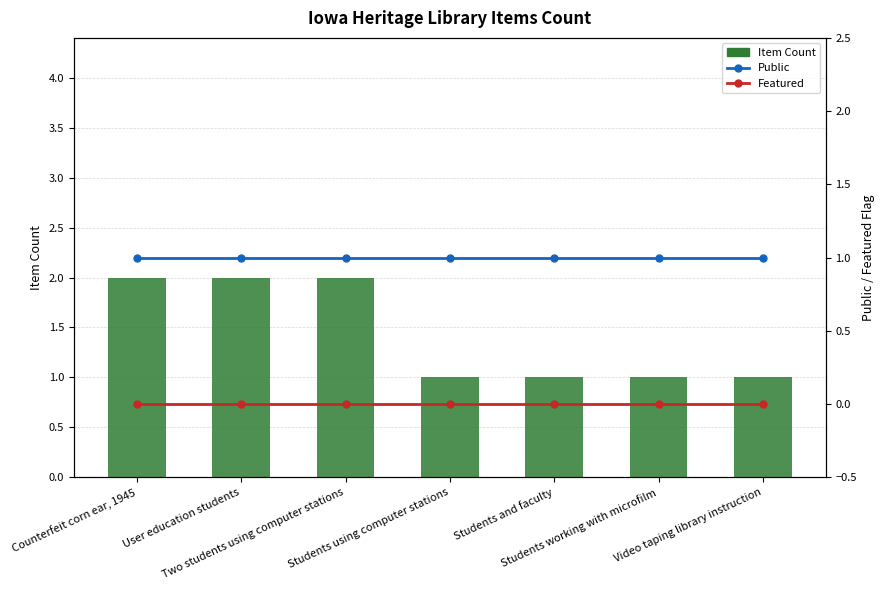

At which category does the chart reach its minimum across all series?

Counterfeit corn ear, 1945